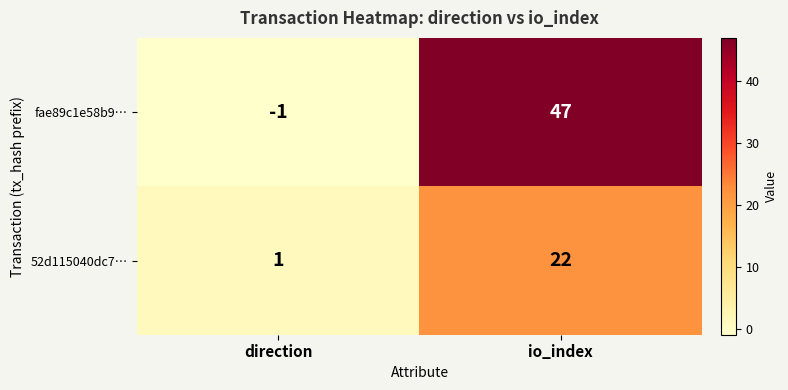

Which series has the largest total across all categories?

fae89c1e58b9…